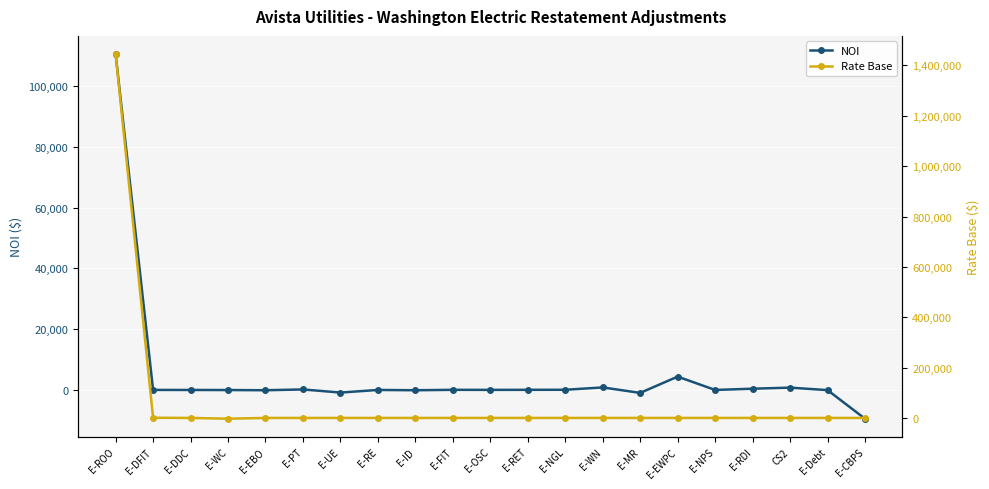

At which label does NOI reach its minimum?

E-CBPS